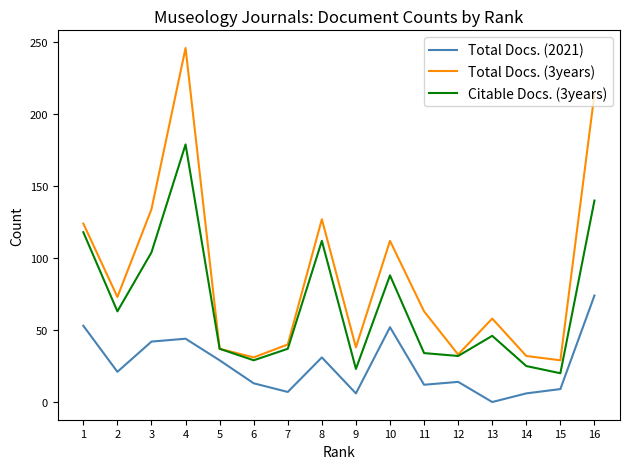

What is the highest value of the Citable Docs. (3years) series?

179